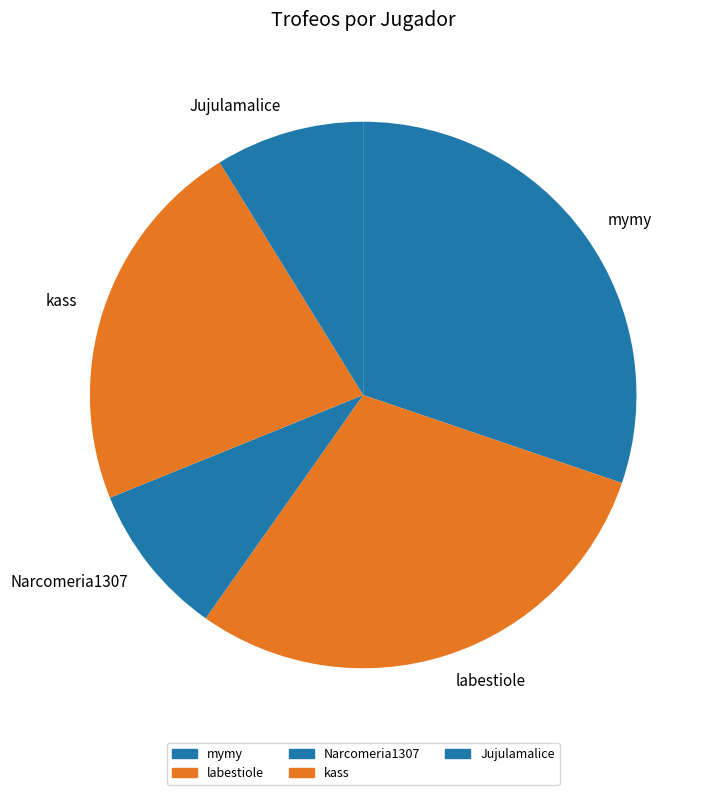

Which has a higher value, kass or Narcomeria1307?

kass